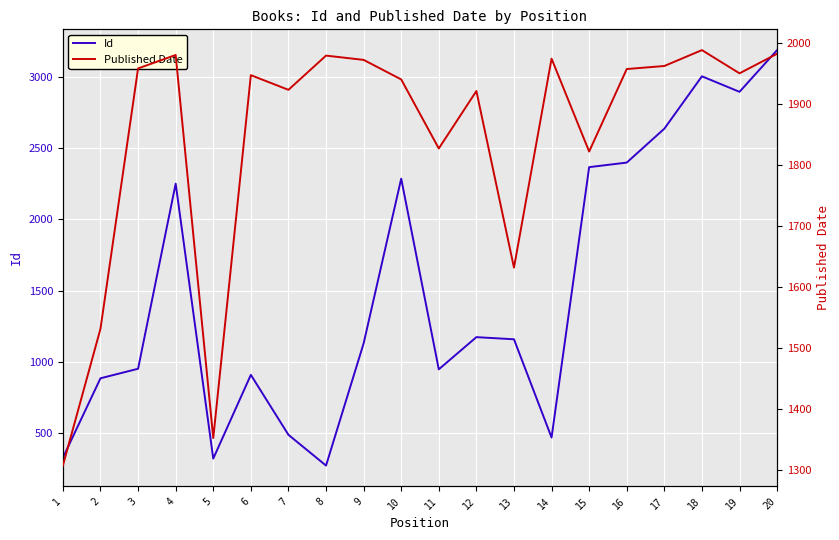

Is the value of Id at 17 greater than the value of Published Date at 20?

Yes